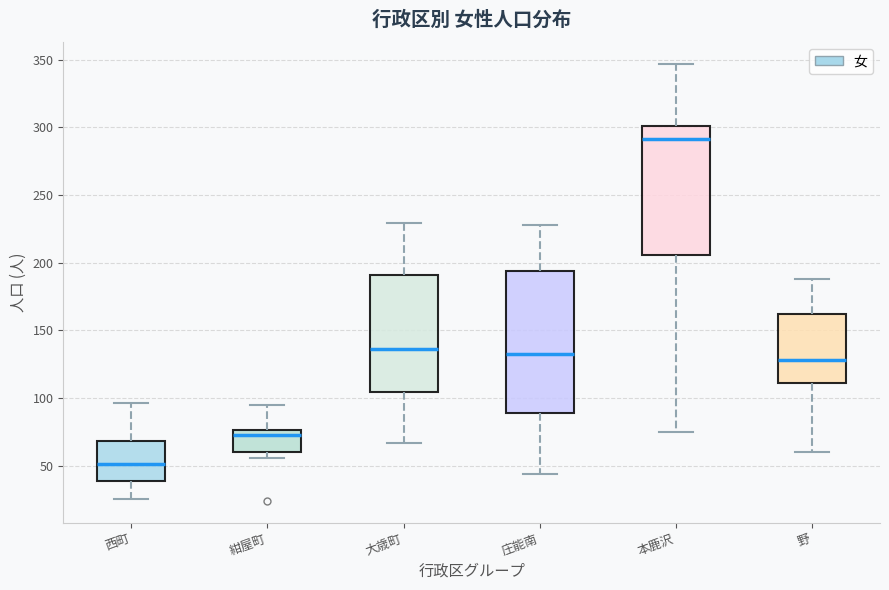

Which box has the lowest median line?

西町